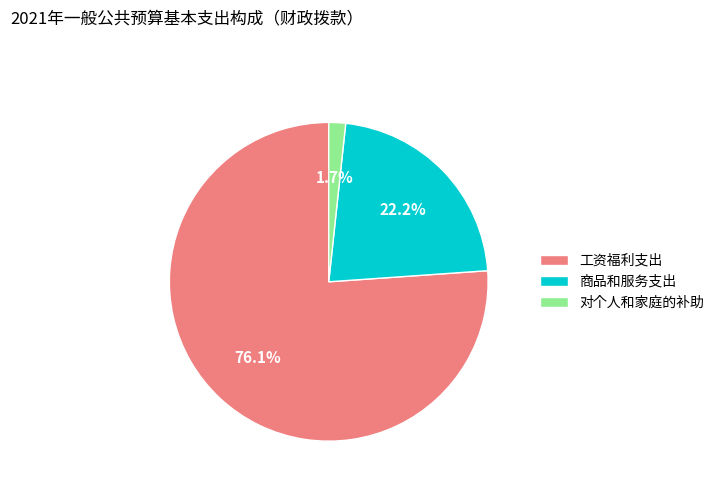

Is there a majority slice in this chart?

Yes